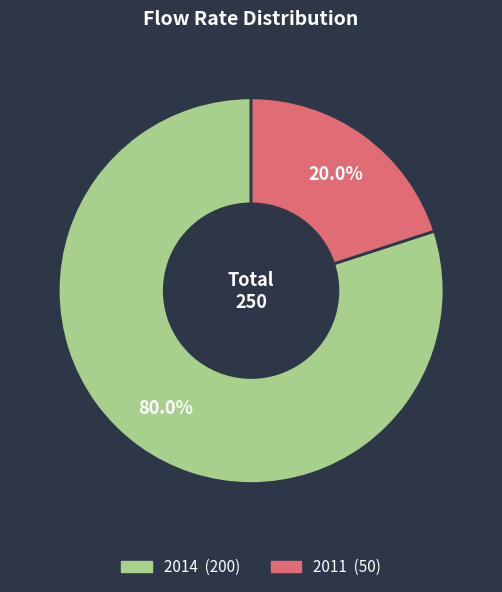

Count the number of slices in the pie.

2